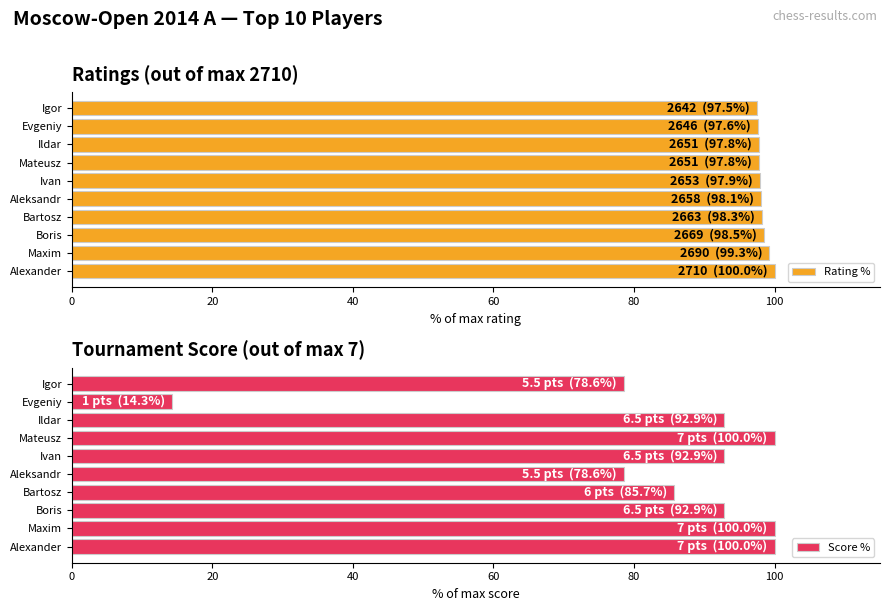

Does the chart contain any negative values?

No